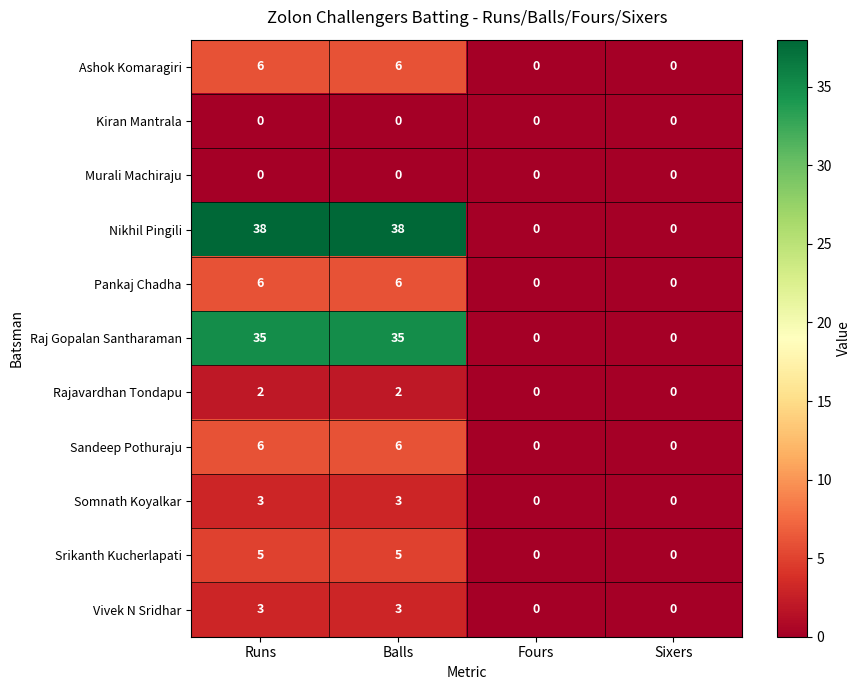

What is the sum of all Sandeep Pothuraju values?

12